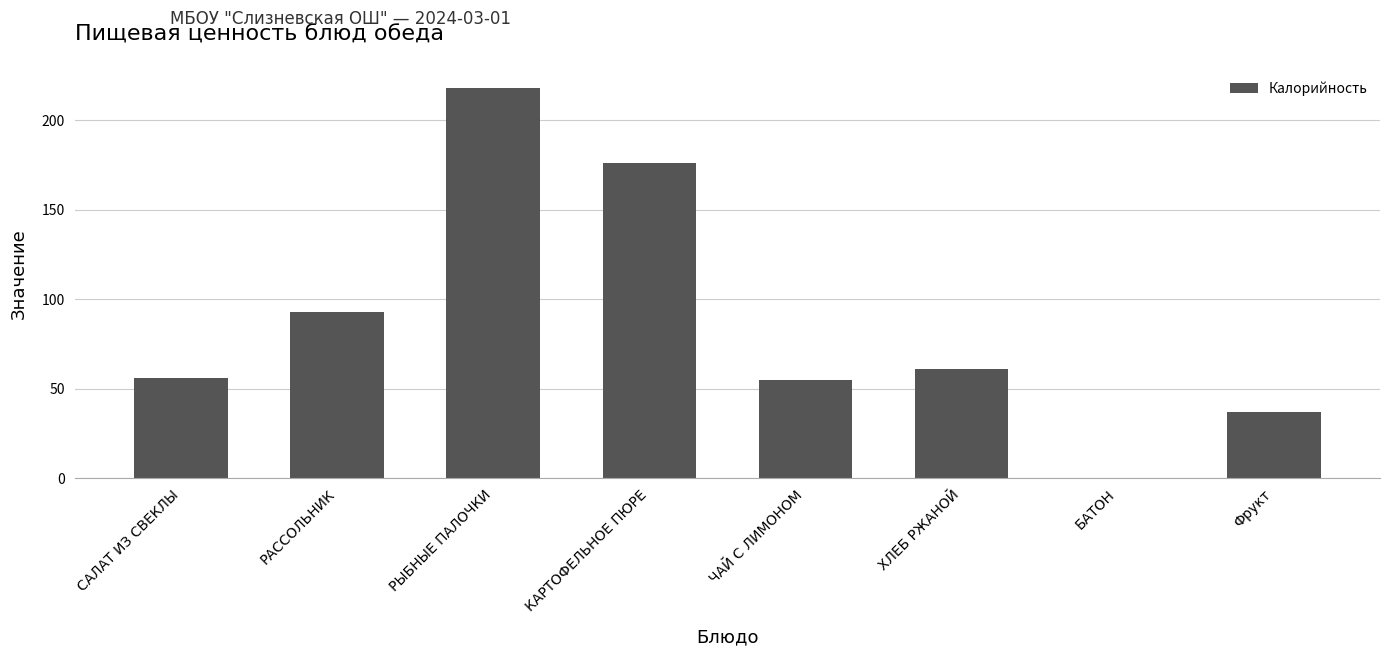

The value at РАССОЛЬНИК is 93. True or false?

True